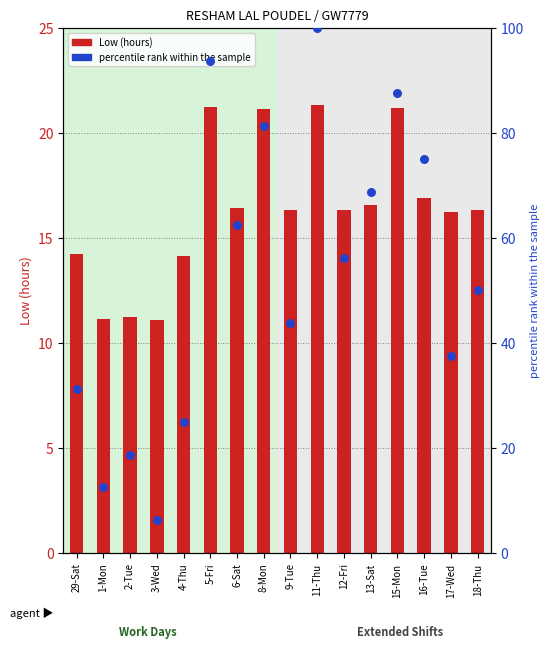

At how many categories does at least one series exceed 81?

4